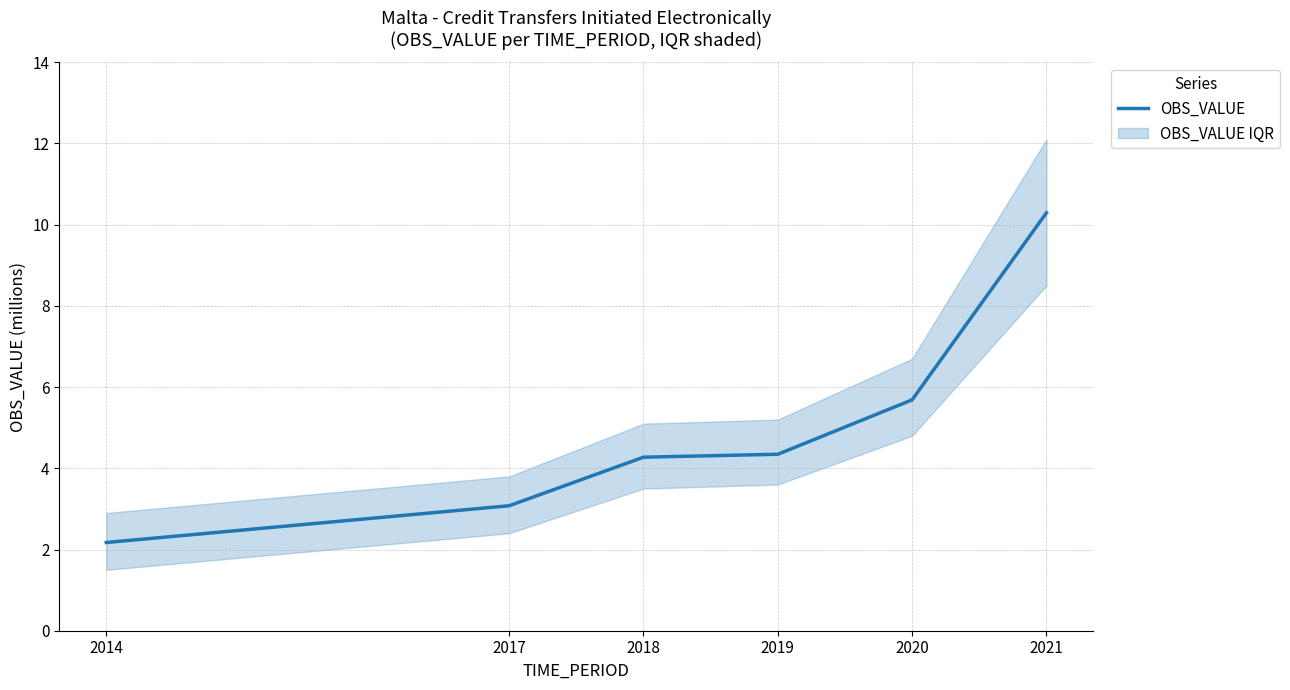

How many values exceed 4?

4